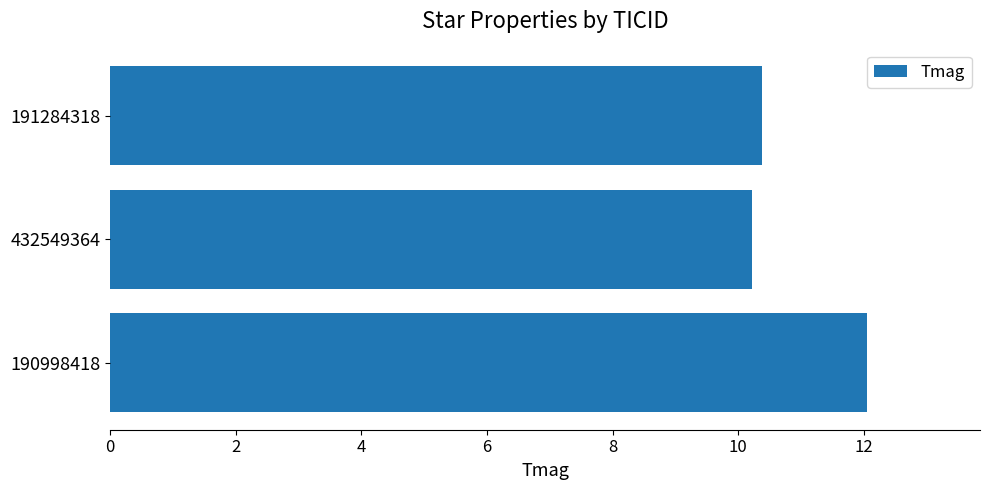

What is the change in value from 190998418 to 191284318?

-1.7